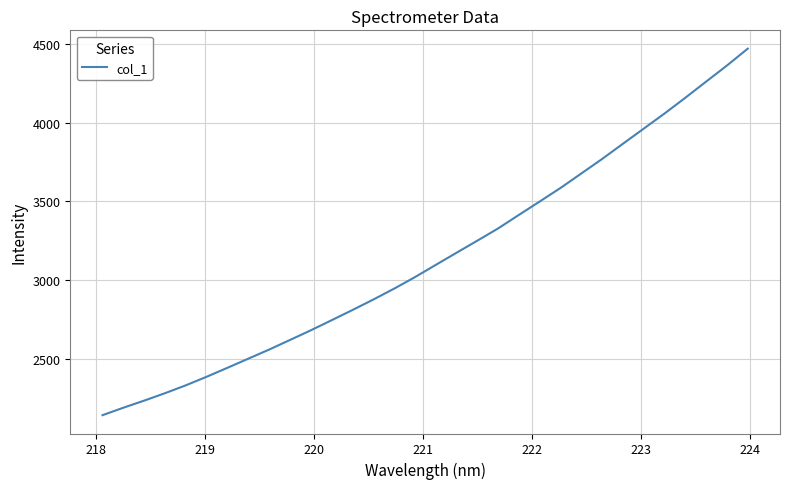

What is the maximum value shown in the chart?

4470.8